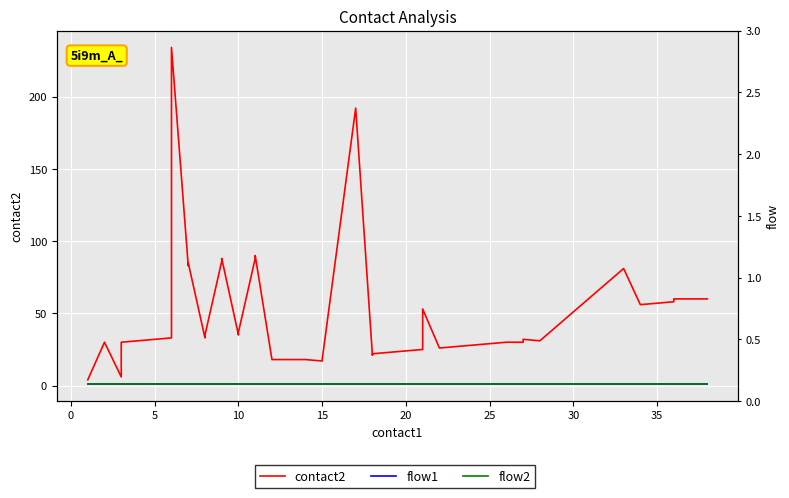

What are all the series names shown in the legend?

contact2, flow1, flow2